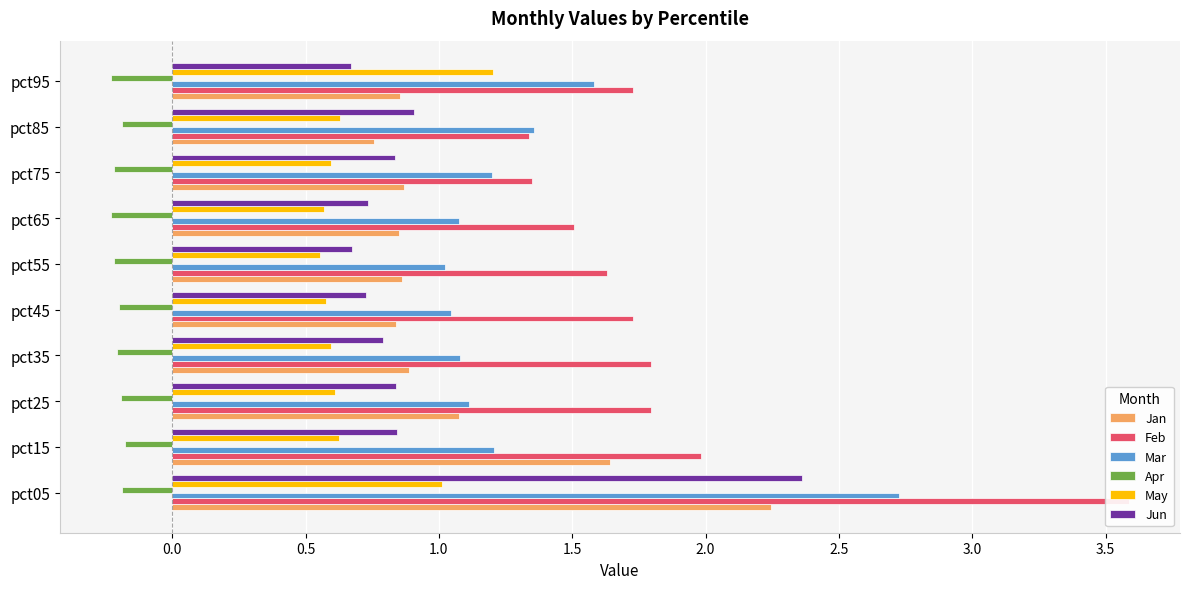

What is the minimum value shown in the chart?

-0.2